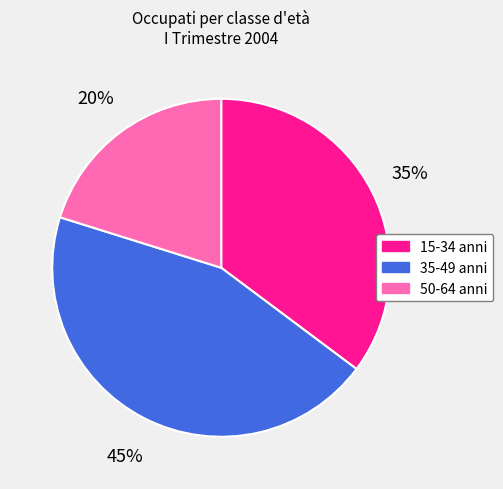

Count the number of slices in the pie.

3